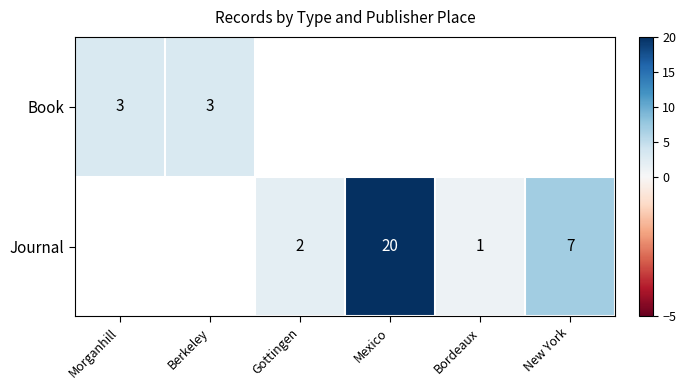

What is the sum of the Journal values at Bordeaux and New York?

8